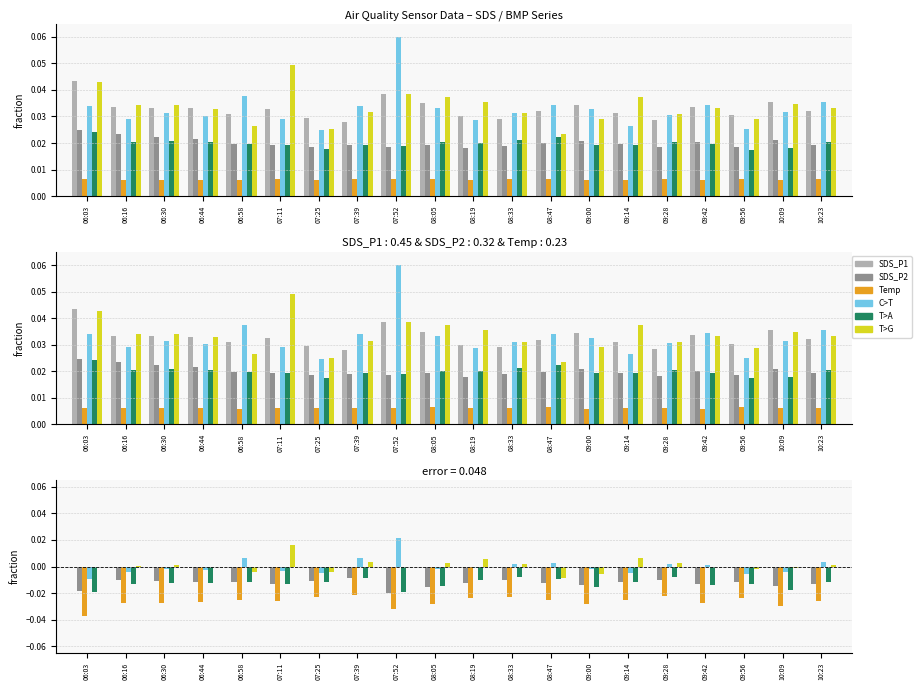

How many values in C>T are below zero?

12